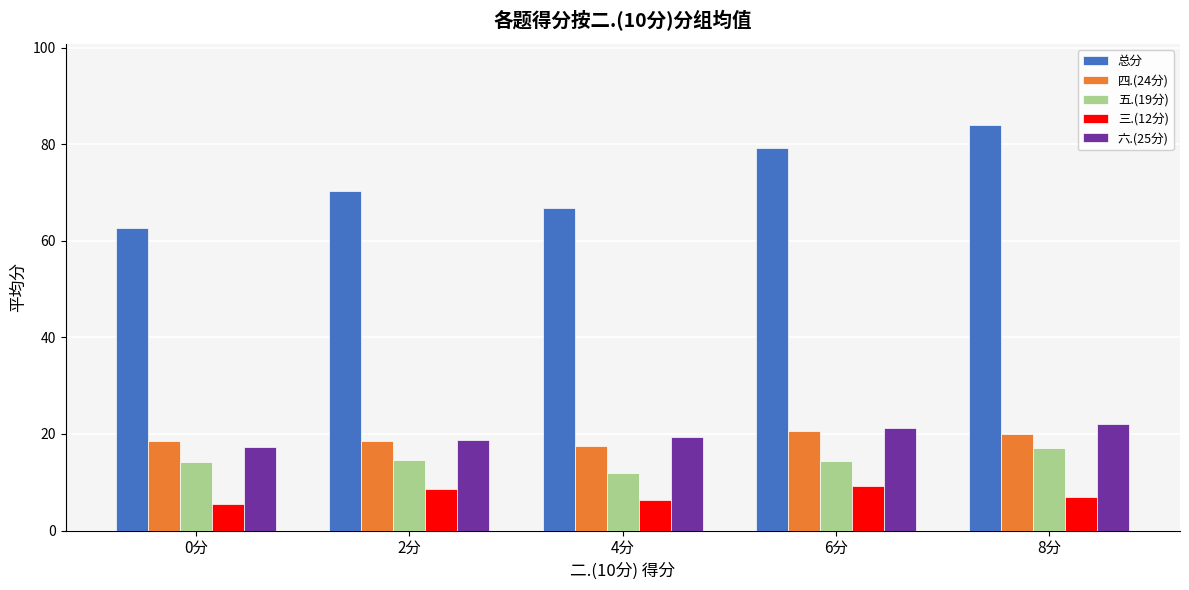

Is it true that 三.(12分) equals 6.3 at 4分?

True